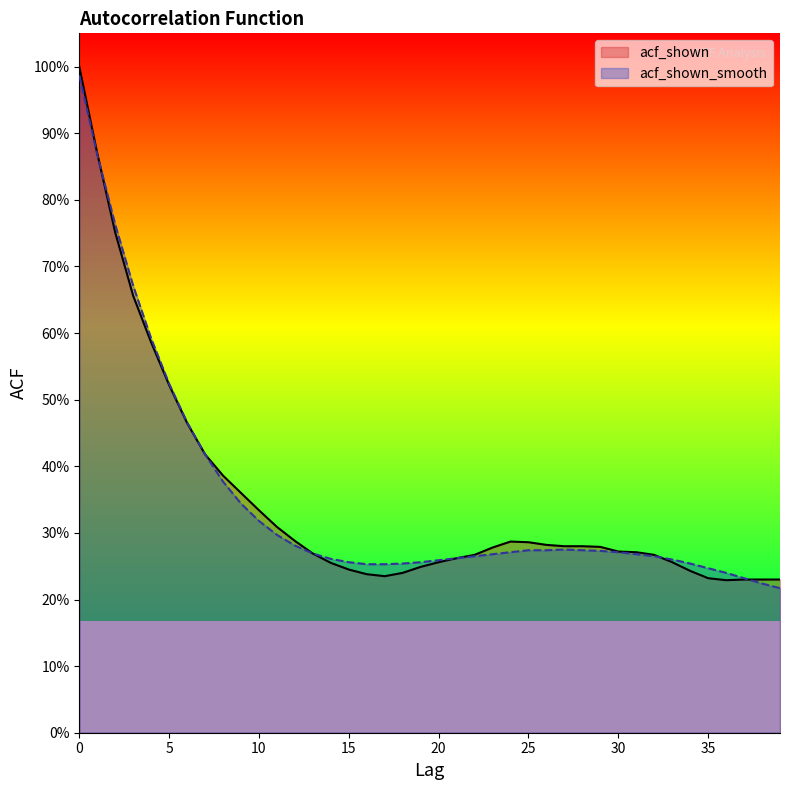

List the labels in order of acf_shown_smooth value, largest first.

0, 1, 2, 3, 4, 5, 6, 7, 8, 9, 10, 11, 12, 27, 25, 26, 28, 29, 24, 30, 13, 23, 31, 22, 32, 21, 14, 33, 20, 15, 19, 18, 34, 16, 17, 35, 36, 37, 38, 39